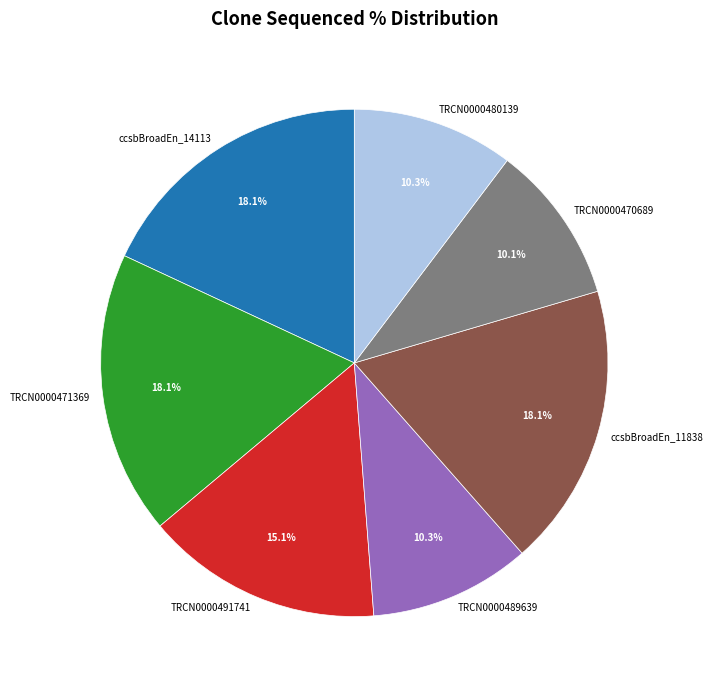

To the nearest percent, what is the average slice percentage?

14%